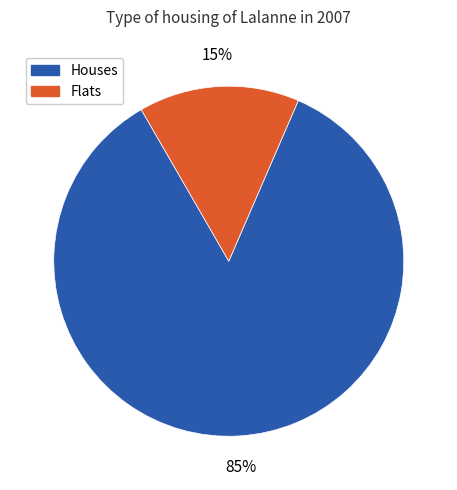

To the nearest percent, what is the difference between the largest and smallest slice percentages?

70%